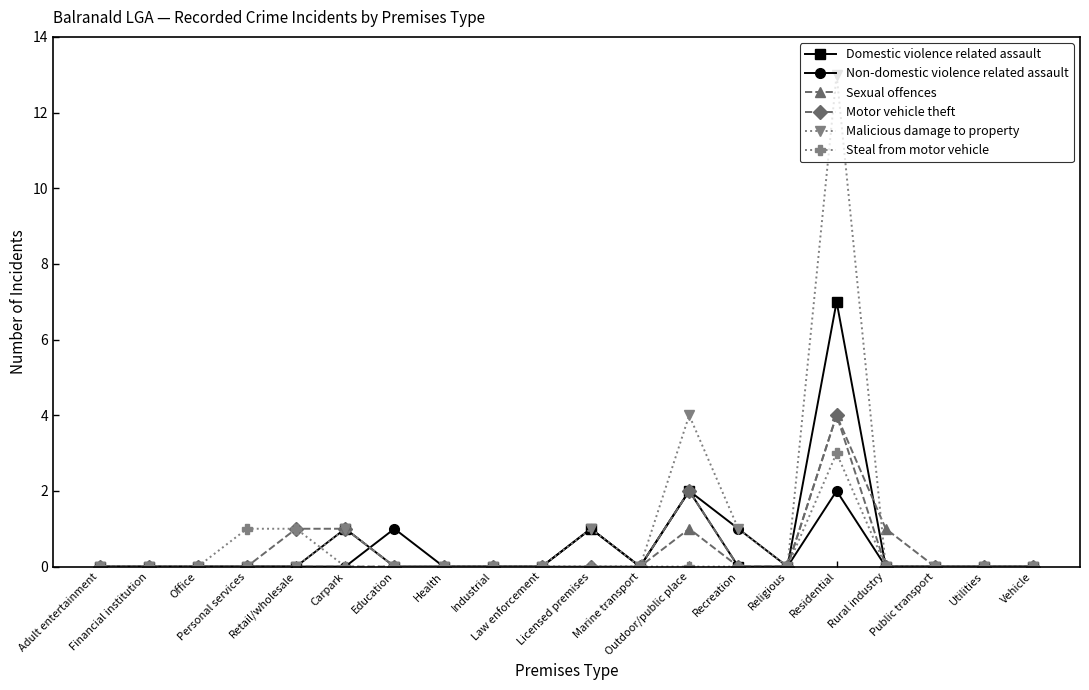

How many Sexual offences values are between 0 and 1?

19